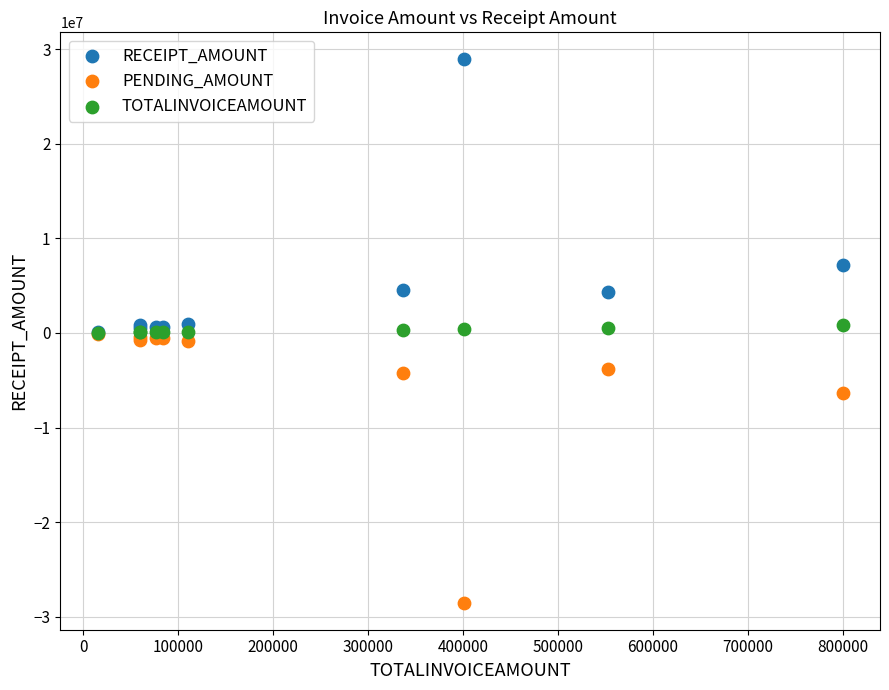

What are all the series names shown in the legend?

RECEIPT_AMOUNT, PENDING_AMOUNT, TOTALINVOICEAMOUNT